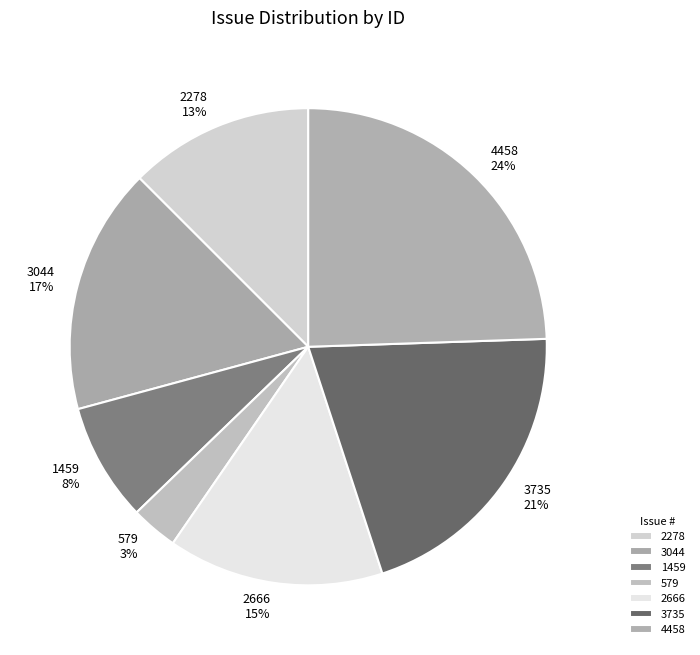

To the nearest percent, what is the difference between the largest and smallest slice percentages?

21%